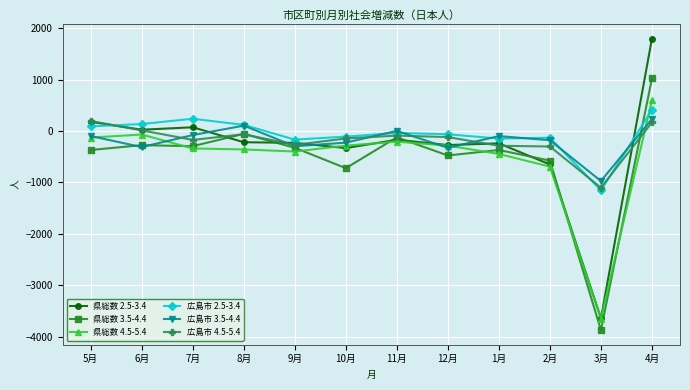

What are all the series names shown in the legend?

県総数 2.5-3.4, 県総数 3.5-4.4, 県総数 4.5-5.4, 広島市 2.5-3.4, 広島市 3.5-4.4, 広島市 4.5-5.4